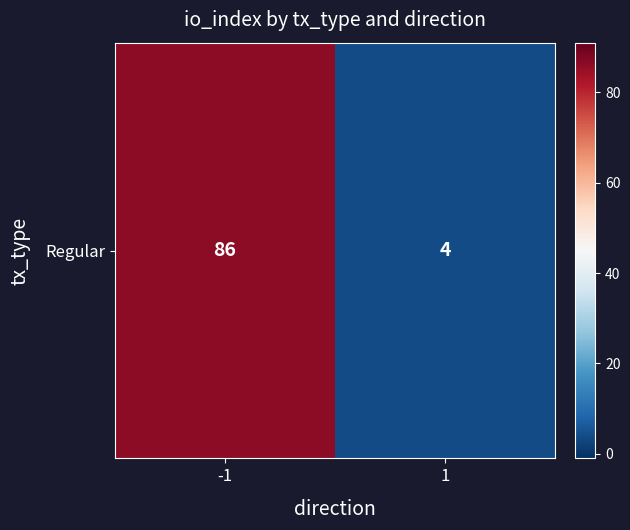

List the labels in order of value, smallest first.

1, -1